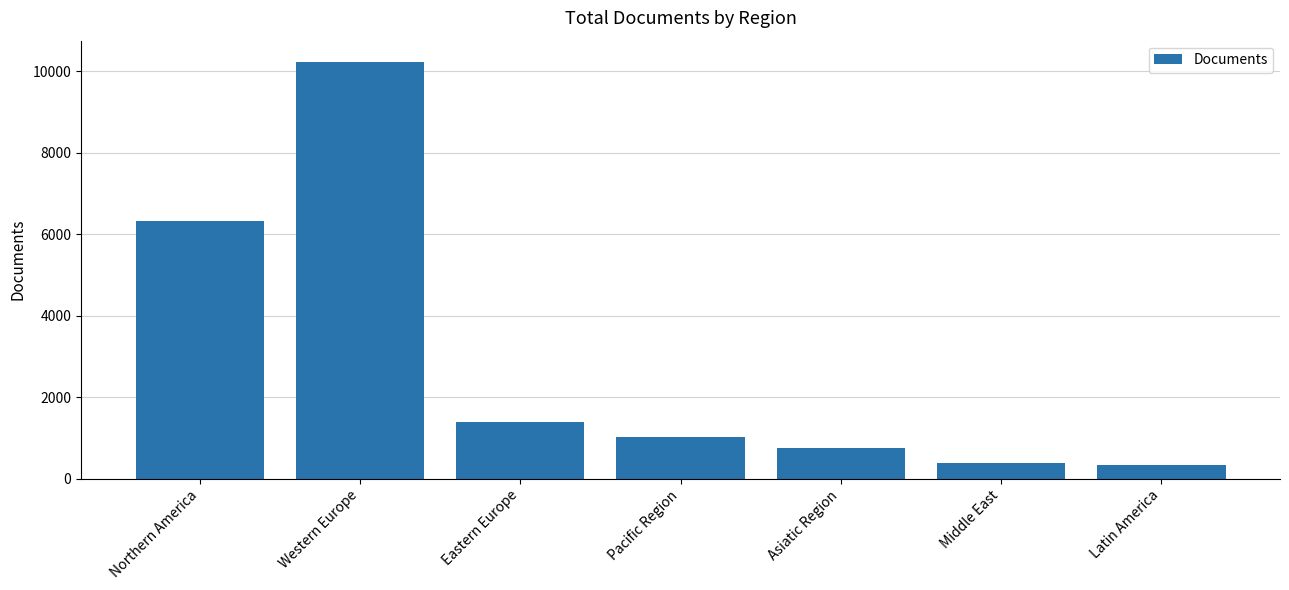

What is the label of the 6th bar from the left?

Middle East